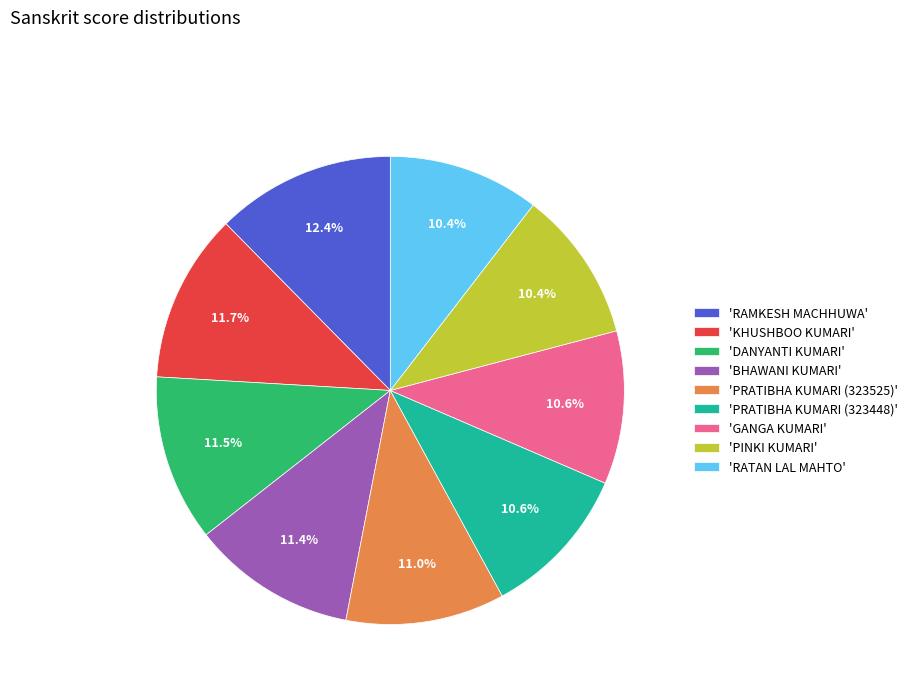

To the nearest percent, what is the difference between the largest and smallest slice percentages?

2%